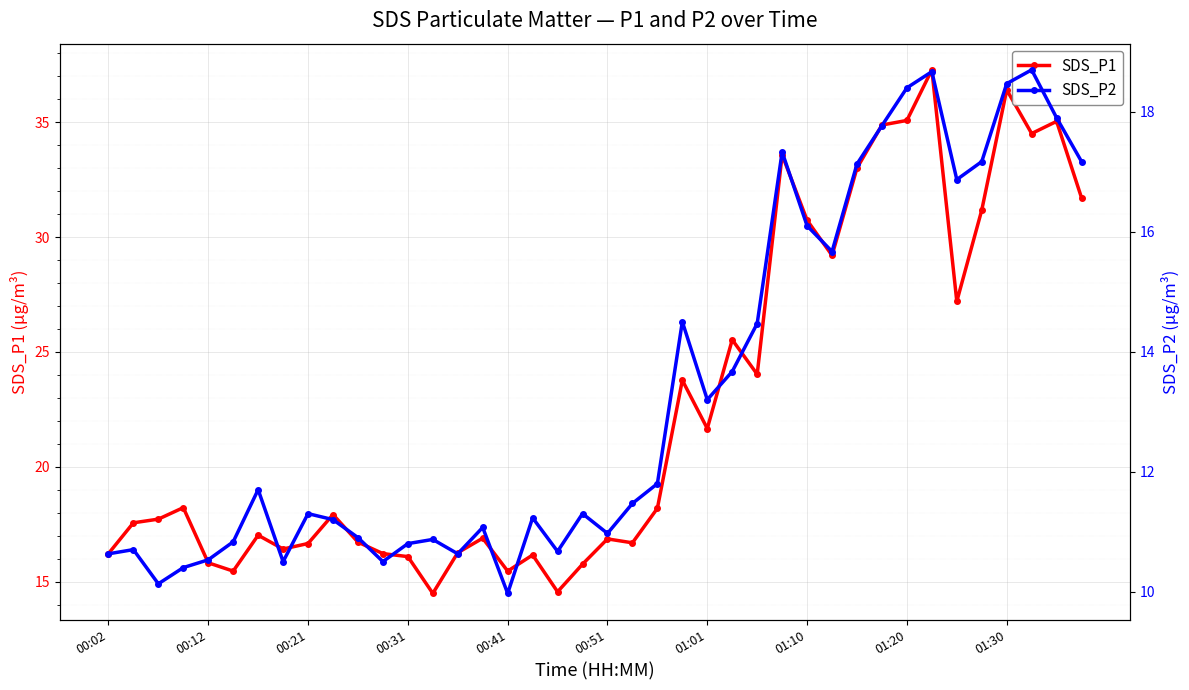

What is the sum of all SDS_P2 values?

533.3